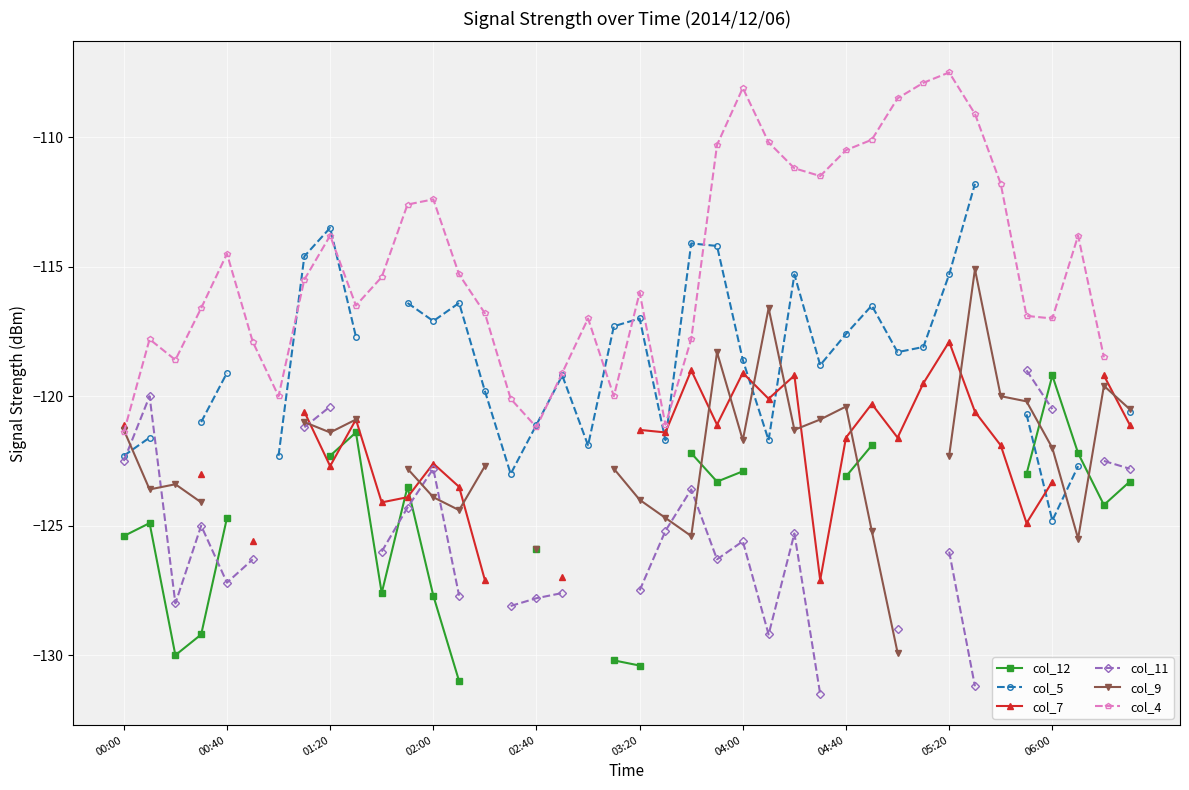

How many distinct data groups are displayed?

6